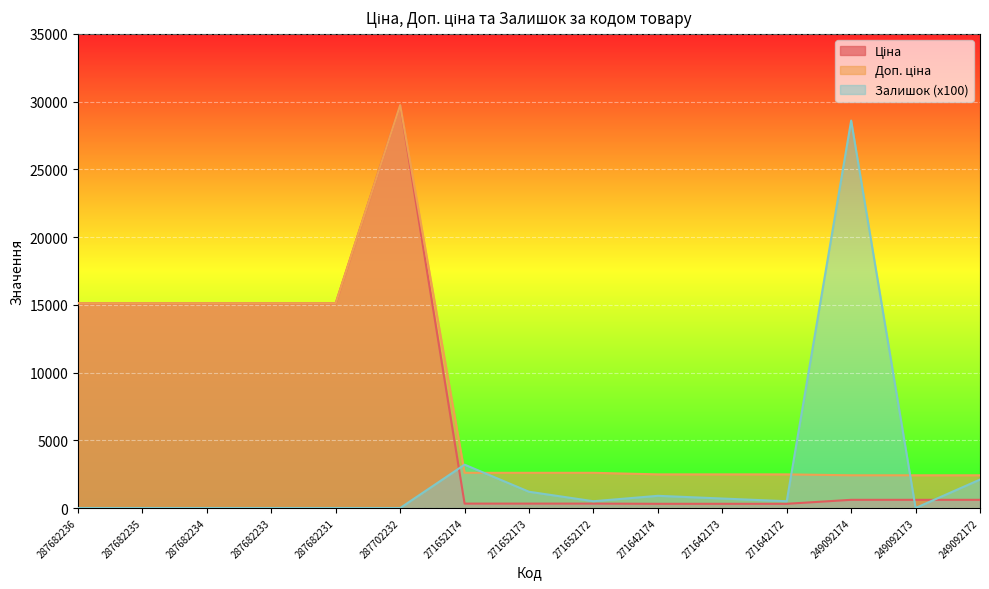

Reading left to right, extract all data points from this chart.

Ціна: 15120.0	15120.0	15120.0	15120.0	15120.0	29747.2	324.8	324.8	324.8	310.3	310.3	310.3	603.7	603.7	603.7
Доп. ціна: 15120.0	15120.0	15120.0	15120.0	15120.0	29747.2	2598.3	2598.3	2598.3	2482.4	2482.4	2482.4	2414.8	2414.8	2414.8
Залишок: 0.0	0.0	0.0	0.0	0.0	0.0	3200.0	1200.0	500.0	900.0	700.0	500.0	28600.0	0.0	2100.0